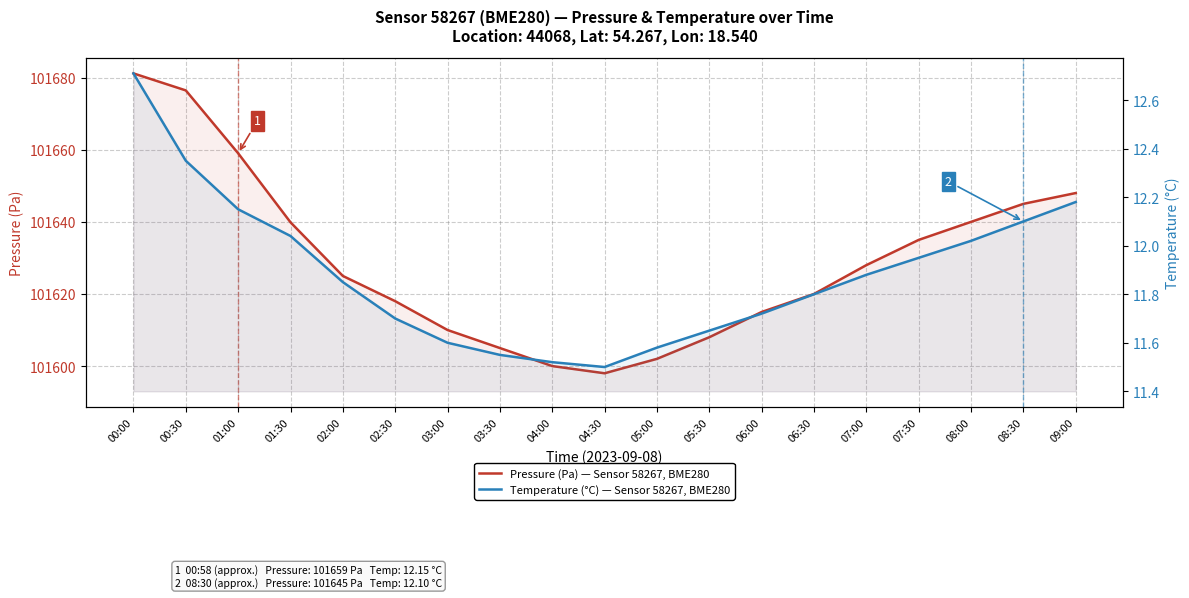

Which series has the largest total across all categories?

Pressure (Pa) — Sensor 58267, BME280